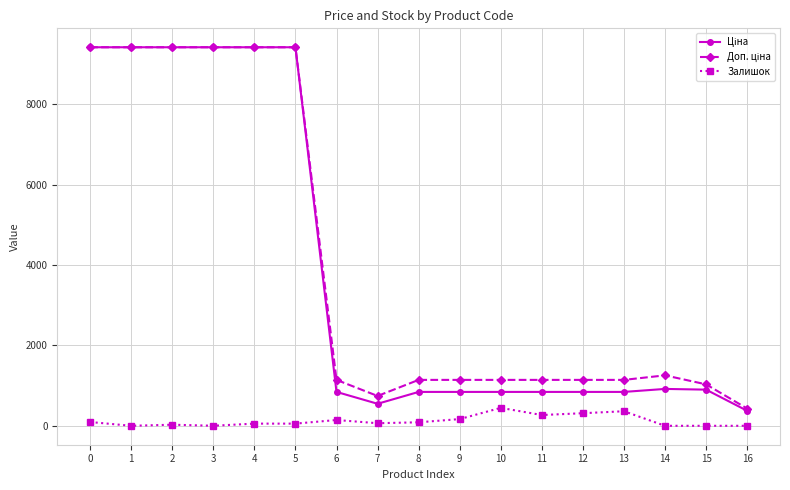

The Доп. ціна series shows 1142.1 at 11. True or false?

True